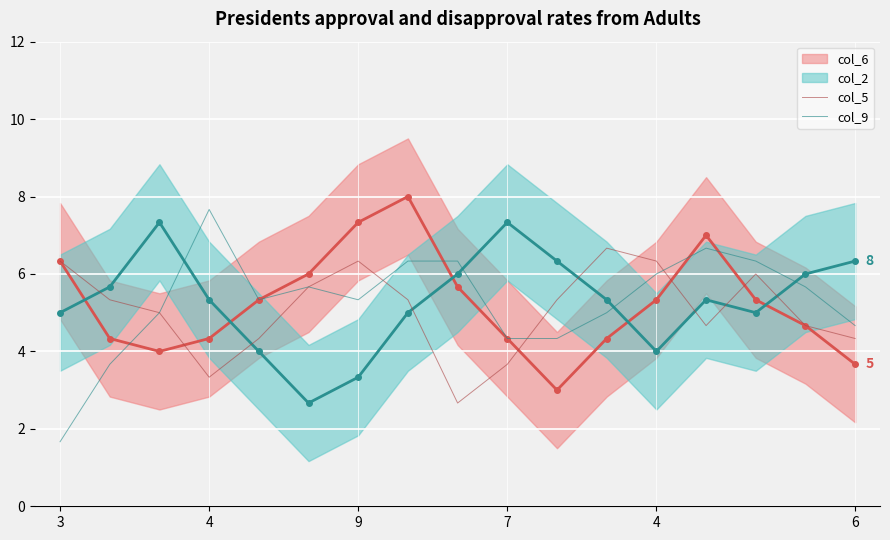

At 7, list the series in order from largest to smallest.

col_9, col_5